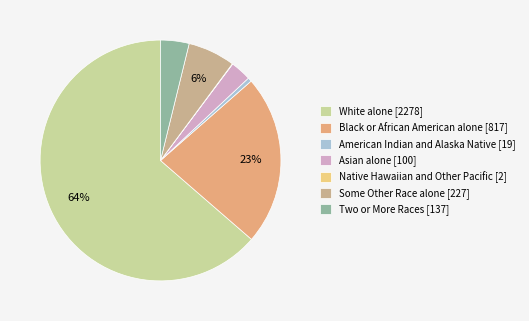

Combined, do Some Other Race alone [227] and Native Hawaiian and Other Pacific [2] account for over 50%?

No